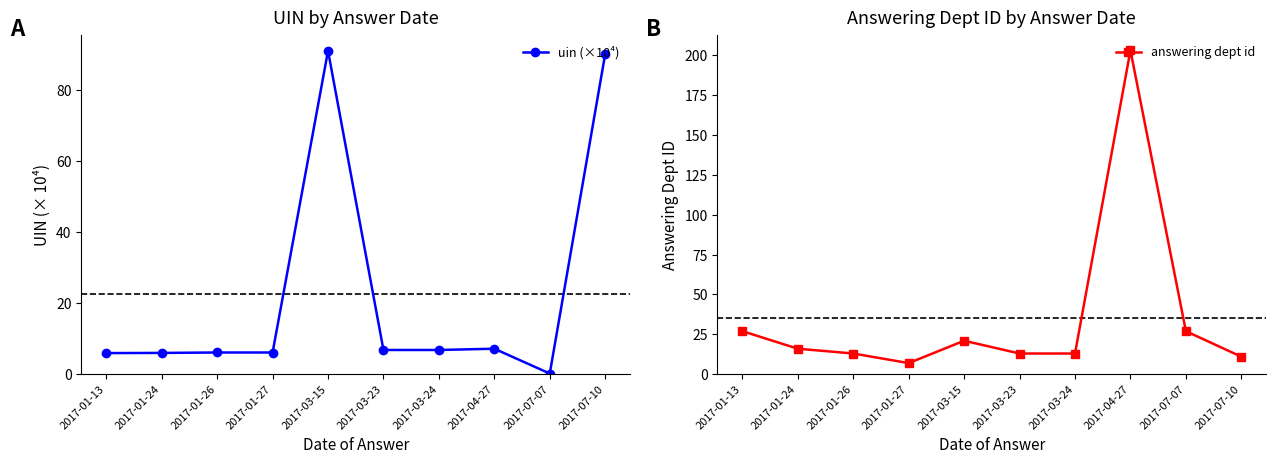

Where do uin (×10⁴) and answering dept id first cross each other?

2017-01-27 and 2017-03-15